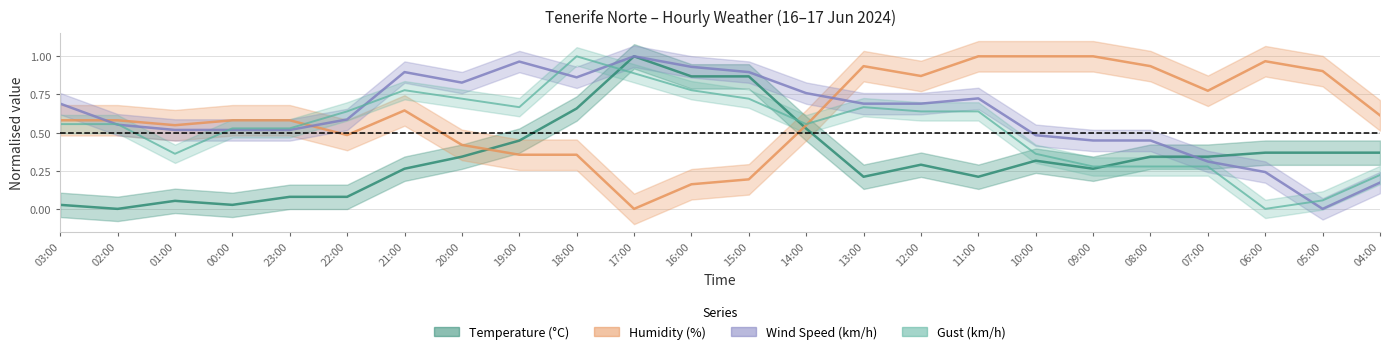

Rank the categories by Temperature value from highest to lowest.

17:00, 16:00, 15:00, 18:00, 14:00, 19:00, 06:00, 05:00, 04:00, 20:00, 08:00, 07:00, 10:00, 12:00, 21:00, 09:00, 13:00, 11:00, 23:00, 22:00, 01:00, 03:00, 00:00, 02:00